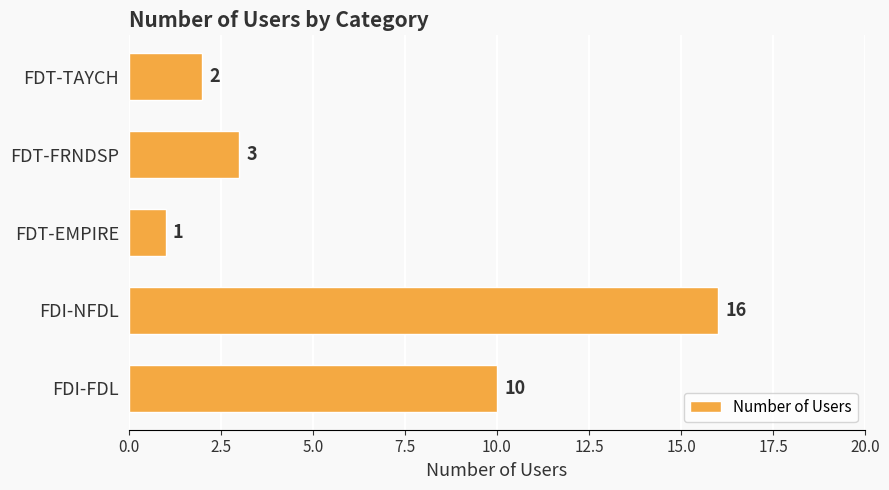

Are the bars grouped side by side (vs. stacked)?

No